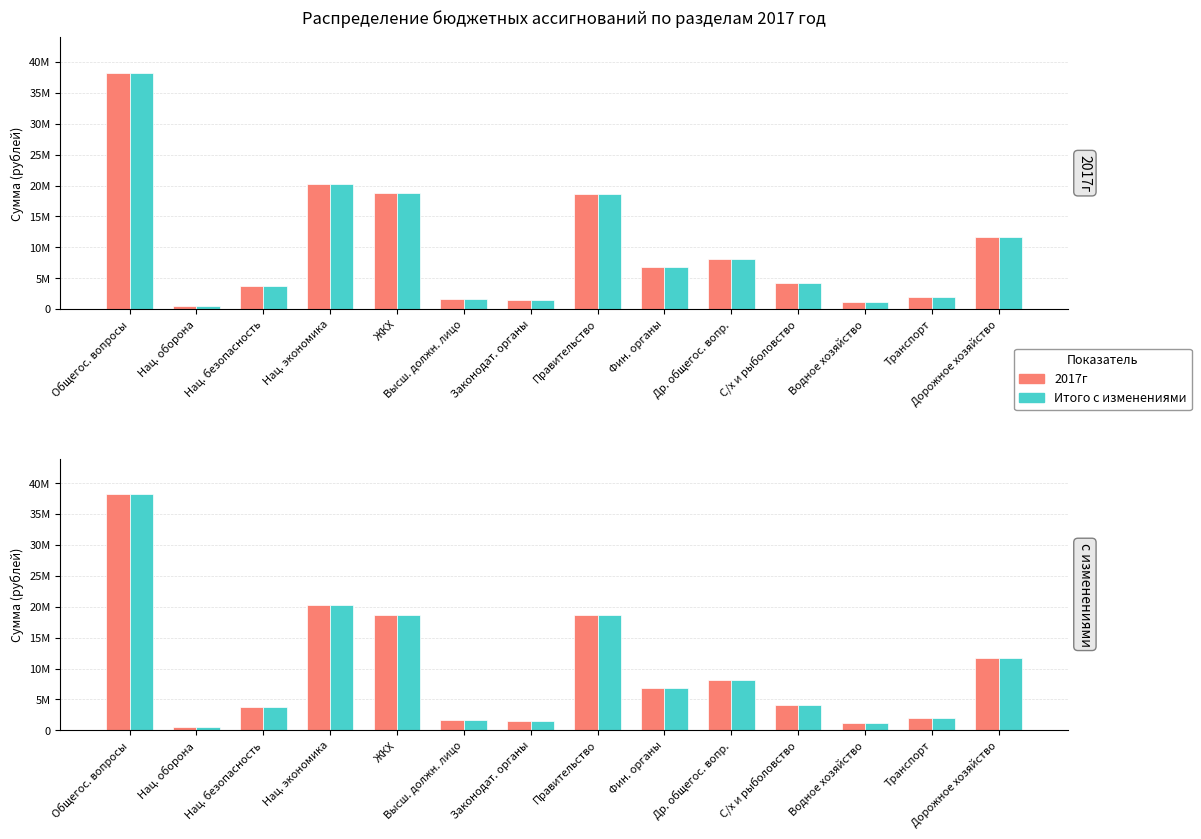

What is the lowest value of the Итого с изменениями series?

571200.0